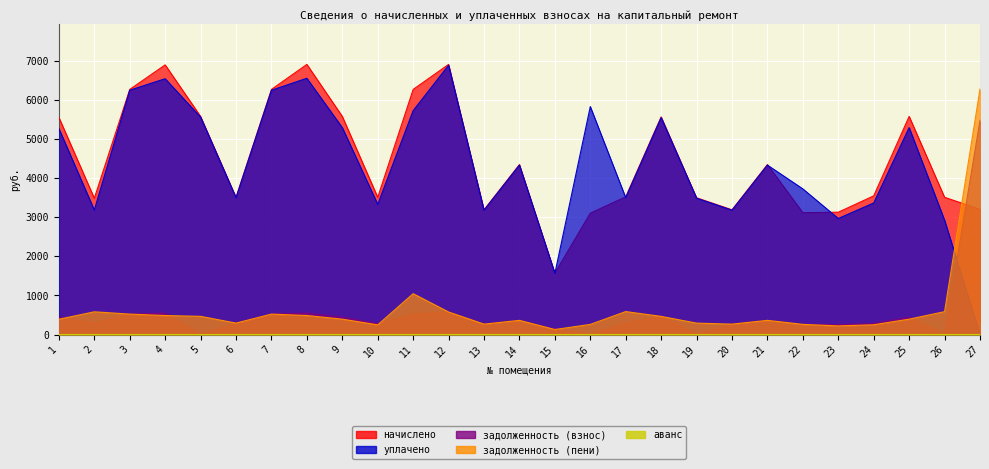

What are all the series names shown in the legend?

начислено, уплачено, задолженность (взнос), задолженность (пени), аванс